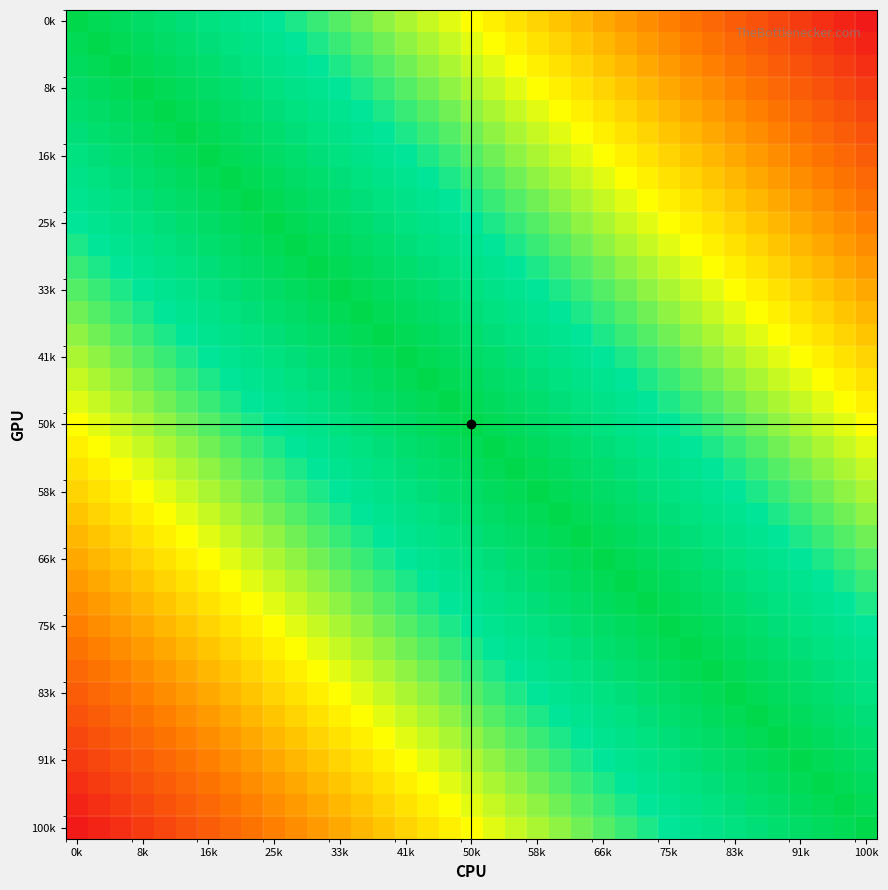

Which category has the highest value across all series?

0k